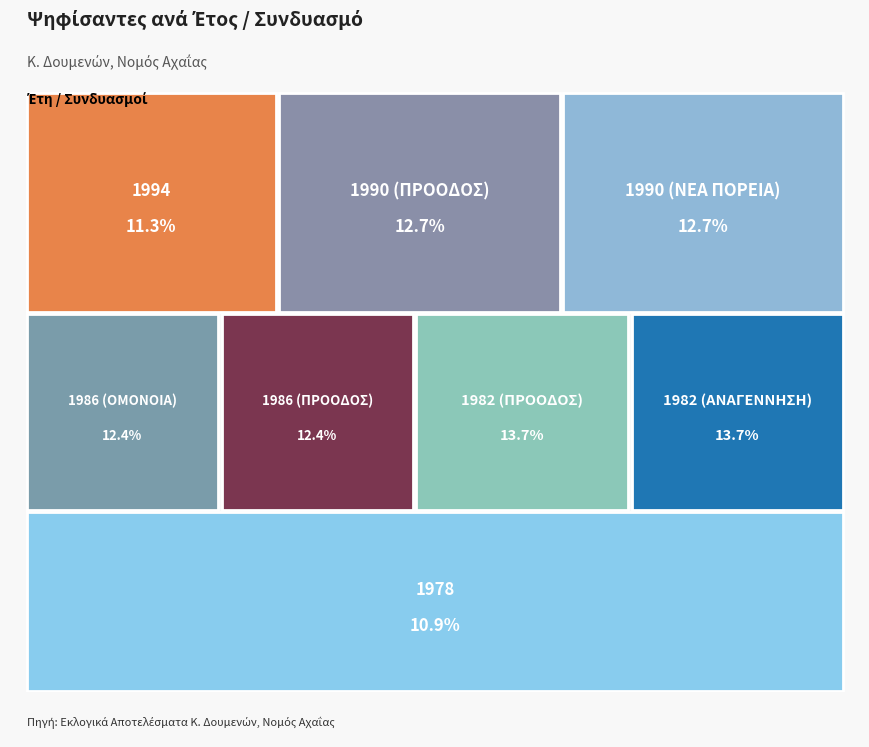

To the nearest percent, what is the average slice percentage?

12%